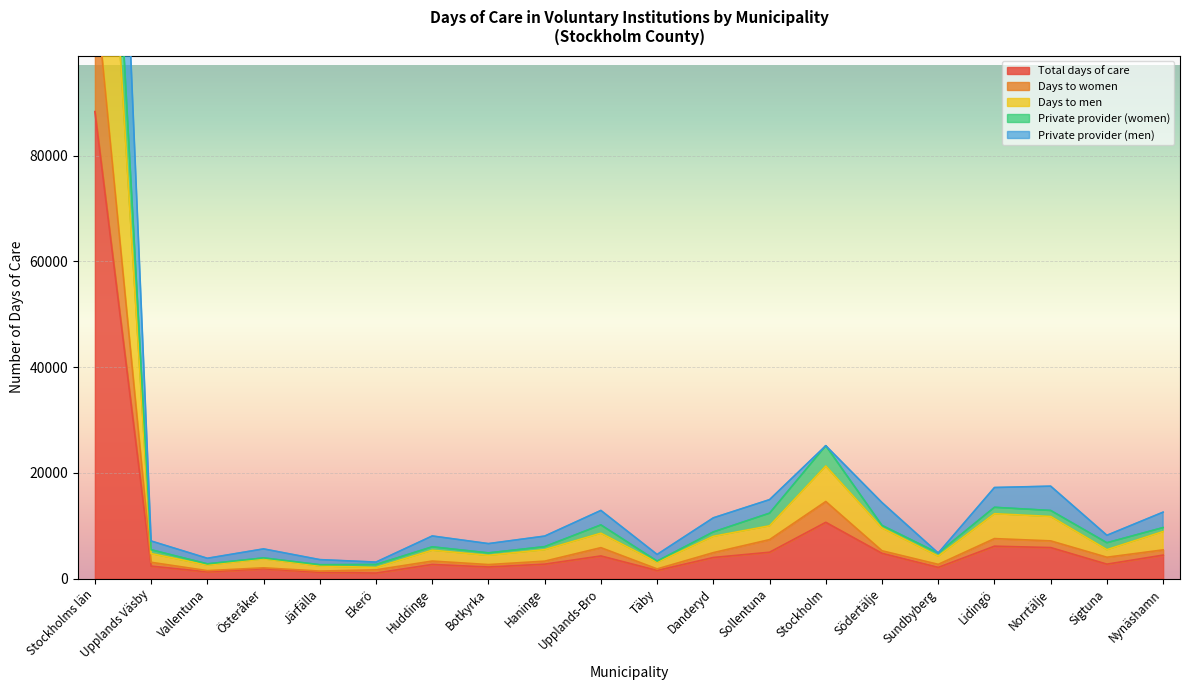

What is the value of the Days to women point at the 17th from the left?

7582